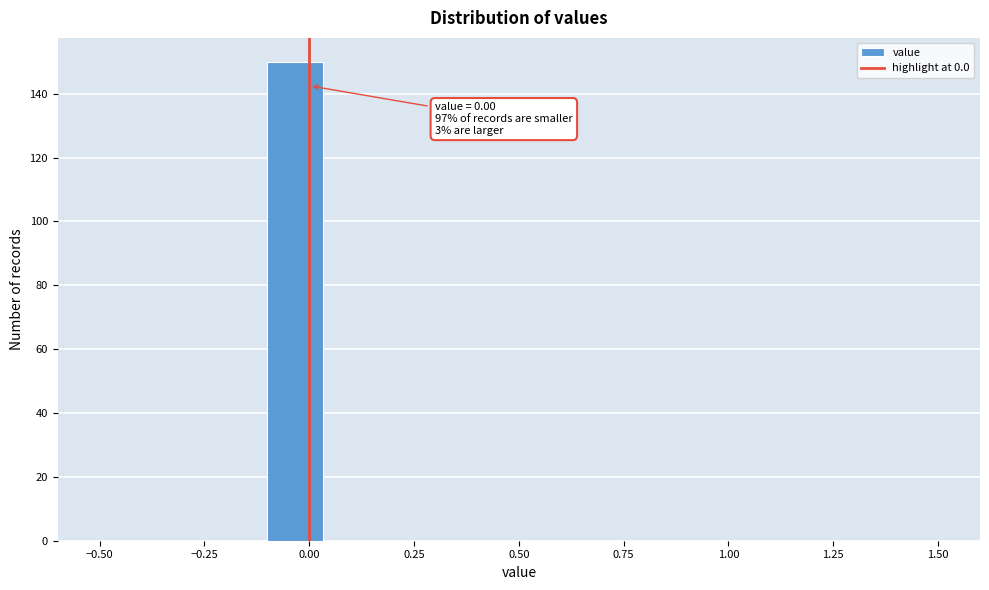

Read against the x-axis, roughly where is the centre of the tallest bar?

-0.05